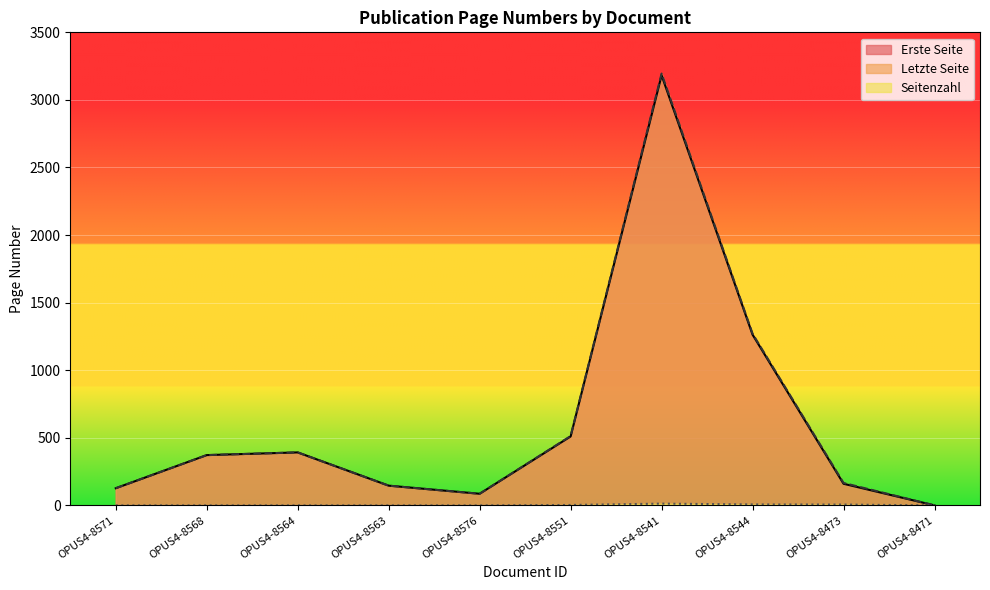

True or false: Letzte Seite and Seitenzahl cross at least once.

False